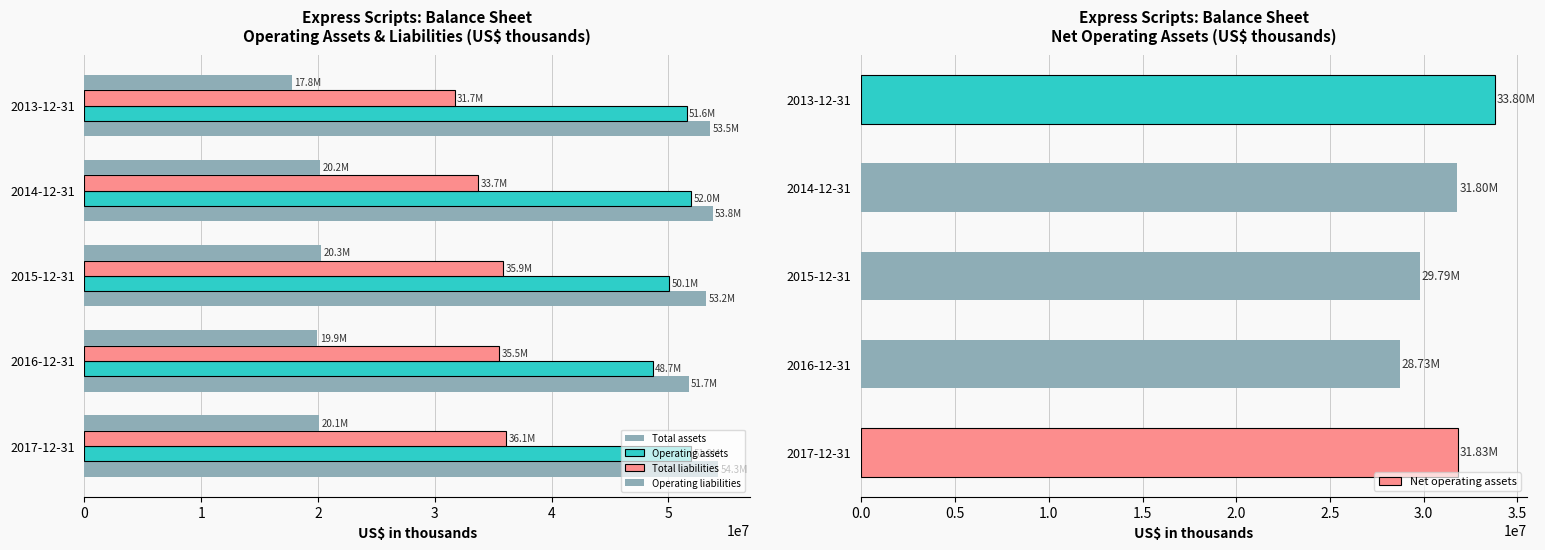

What is the difference between the Net operating assets values at 2014-12-31 and 2013-12-31?

2001000